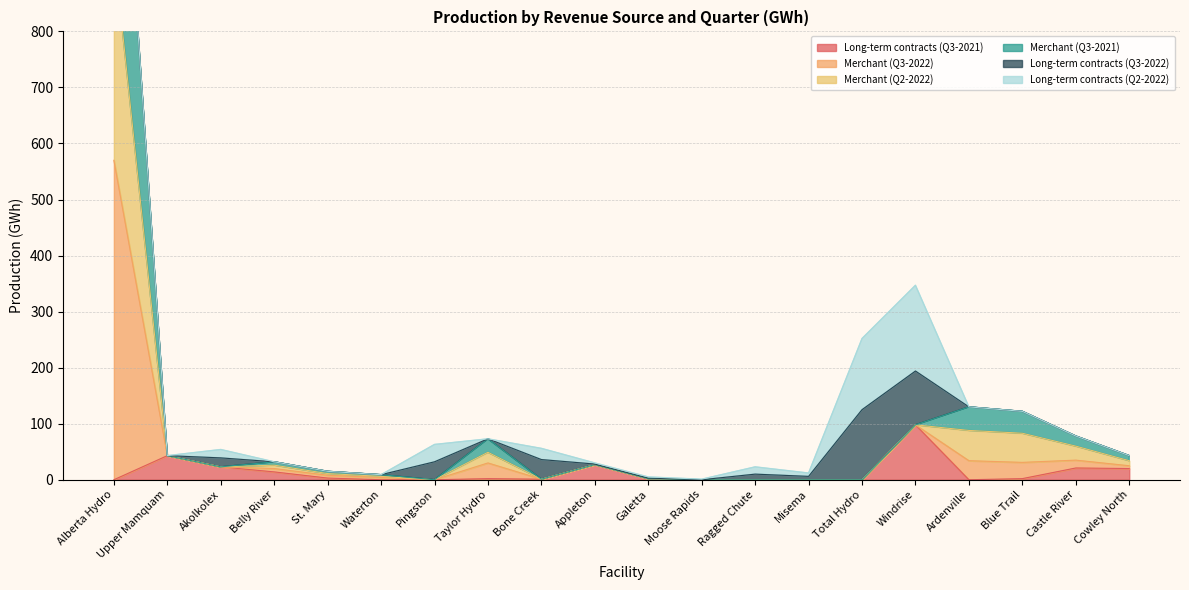

True or false: Long-term contracts (Q3-2021) has a value of 36 at Total Hydro.

False